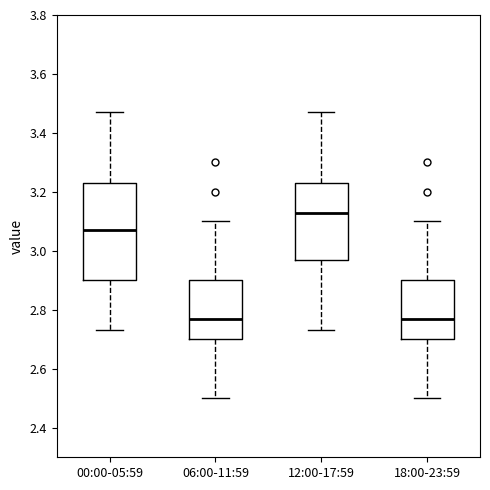

Comparing the boxes themselves (not the whiskers), which one is the tallest?

00:00-05:59